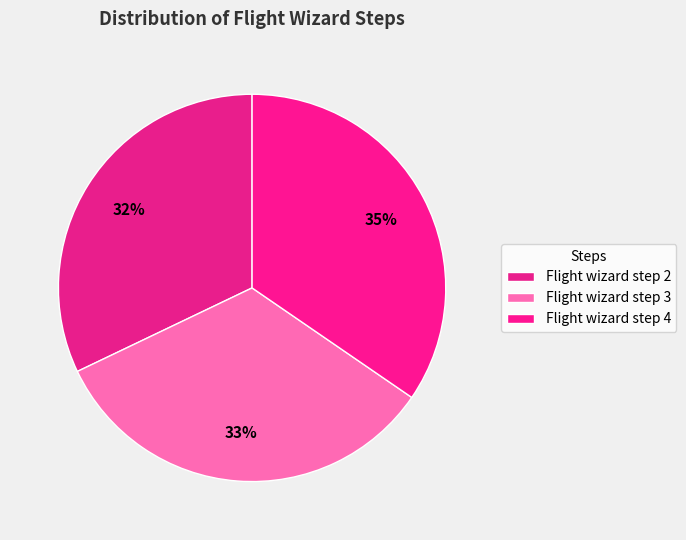

To the nearest percent, what is the difference between the Flight wizard step 2 and Flight wizard step 3 slice percentages?

1%